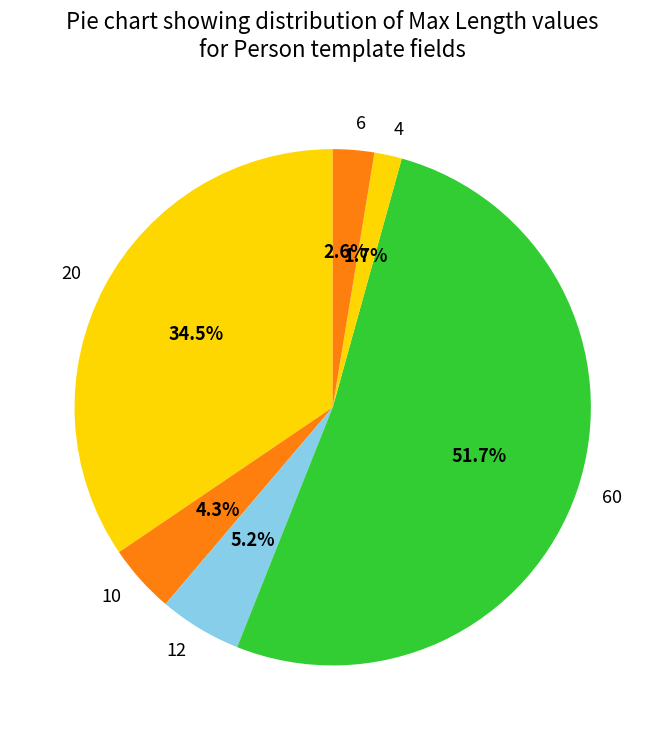

Is there any slice that represents more than half of the pie?

Yes